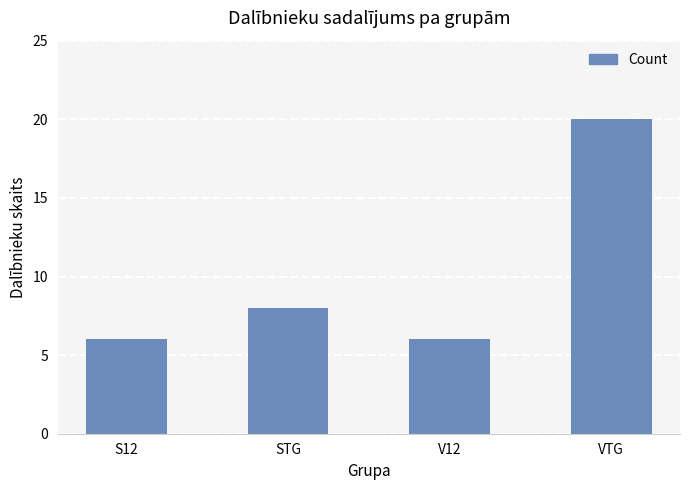

Reading left to right, transcribe all the data shown in this chart.

S12=6	STG=8	V12=6	VTG=20